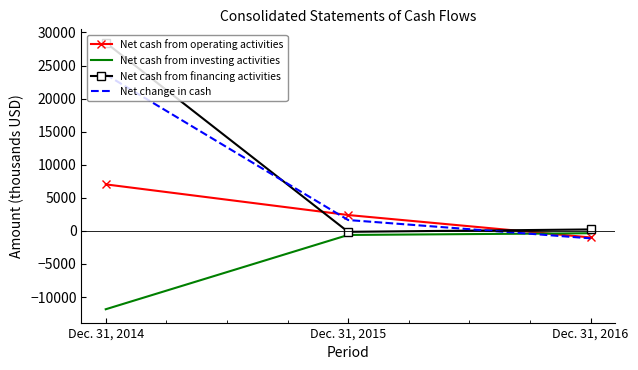

Reading left to right, what are all the values shown in this chart?

Net cash from operating activities: Dec. 31, 2014=7033	Dec. 31, 2015=2399	Dec. 31, 2016=-991
Net cash from investing activities: Dec. 31, 2014=-11844	Dec. 31, 2015=-615	Dec. 31, 2016=-353
Net cash from financing activities: Dec. 31, 2014=28452	Dec. 31, 2015=-140	Dec. 31, 2016=221
Net change in cash: Dec. 31, 2014=23641	Dec. 31, 2015=1644	Dec. 31, 2016=-1123